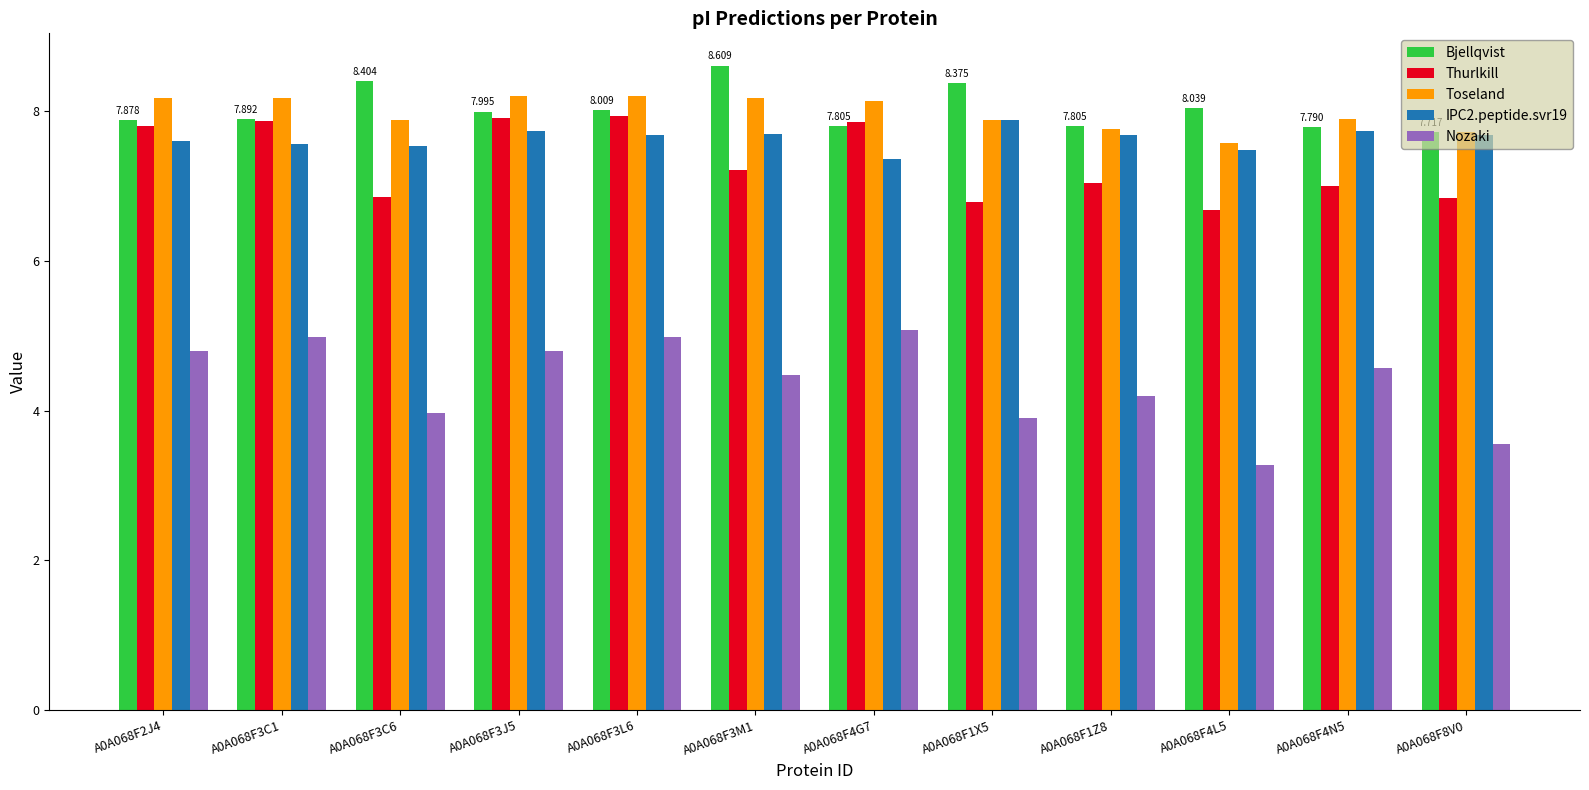

Does the chart contain stacked bars?

No